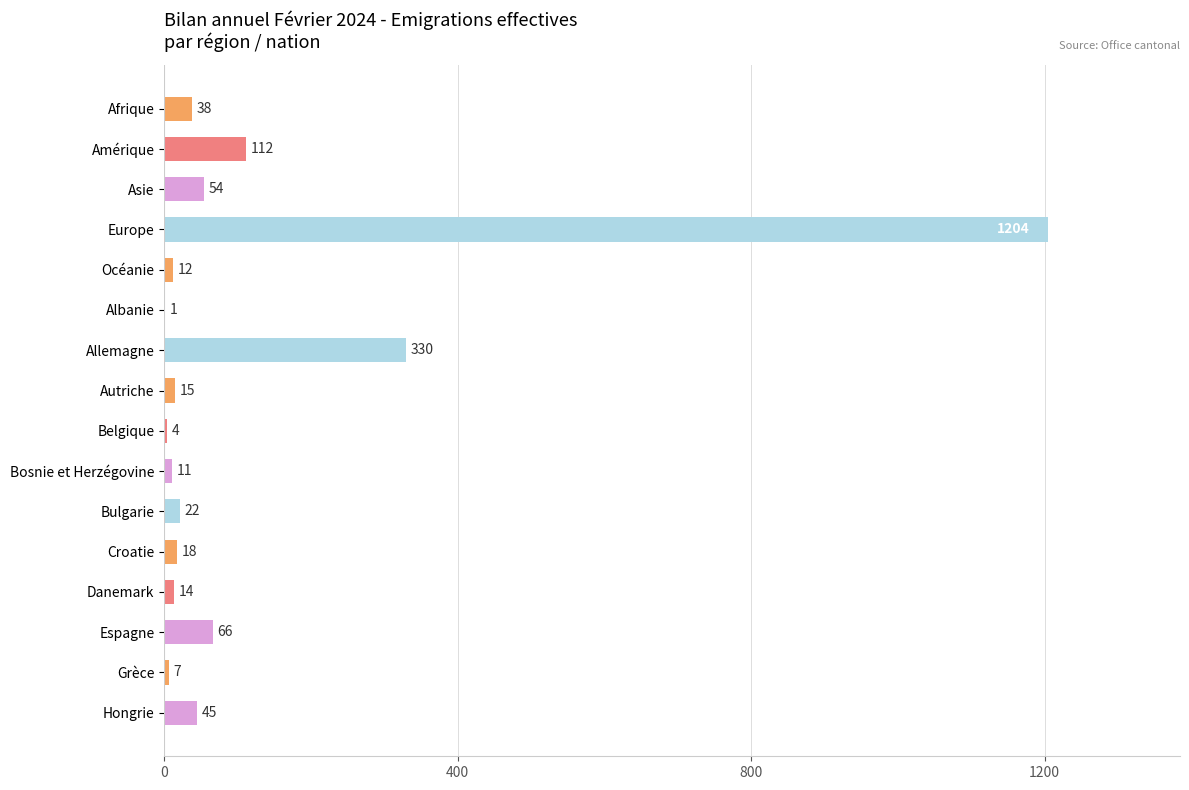

Are the bars grouped side by side (vs. stacked)?

No